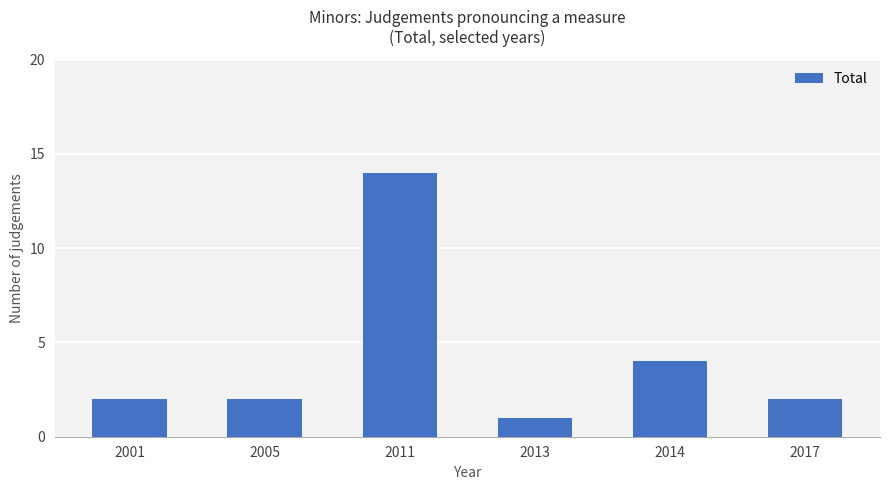

How many distinct data groups are displayed?

1